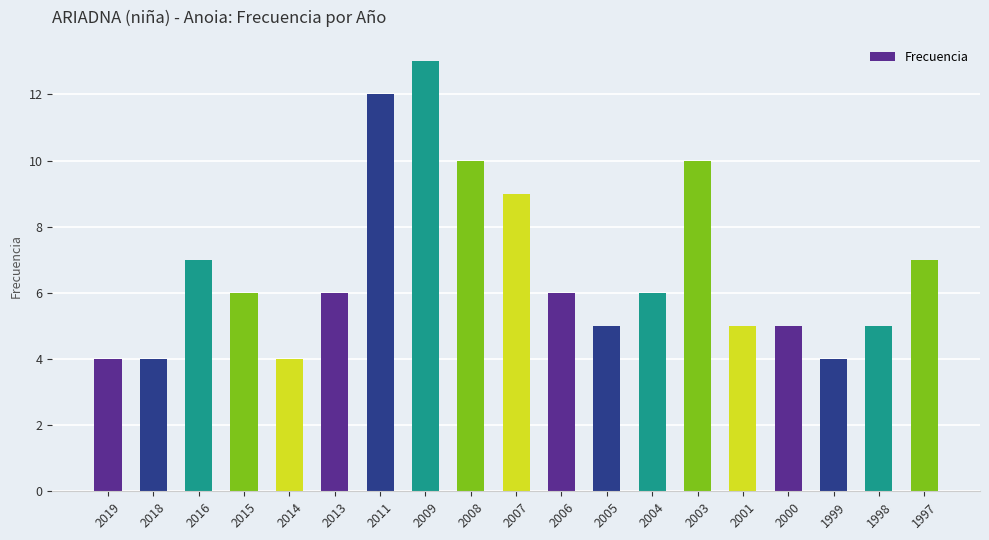

Read the value at 2006.

6